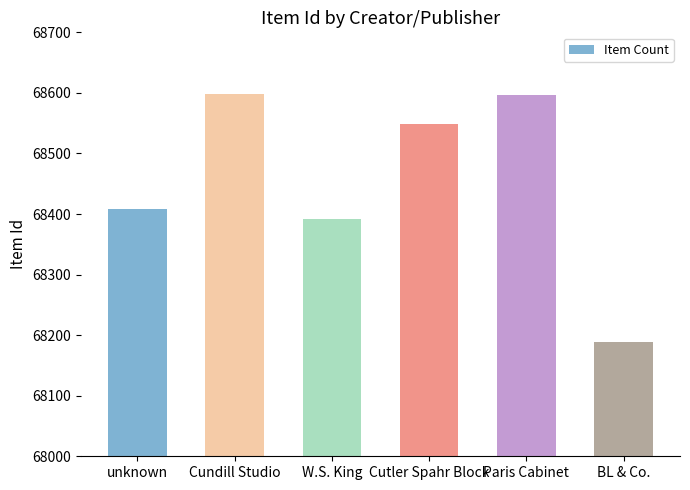

How many bars are there in total?

6